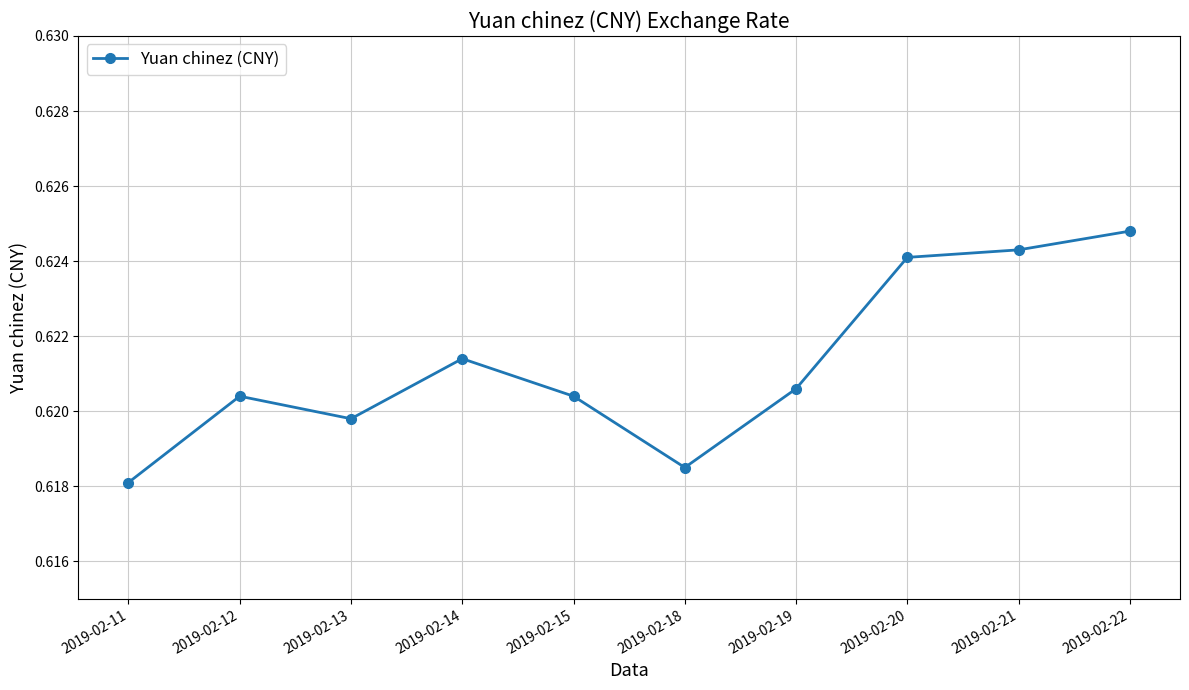

Where is the first local minimum?

2019-02-13